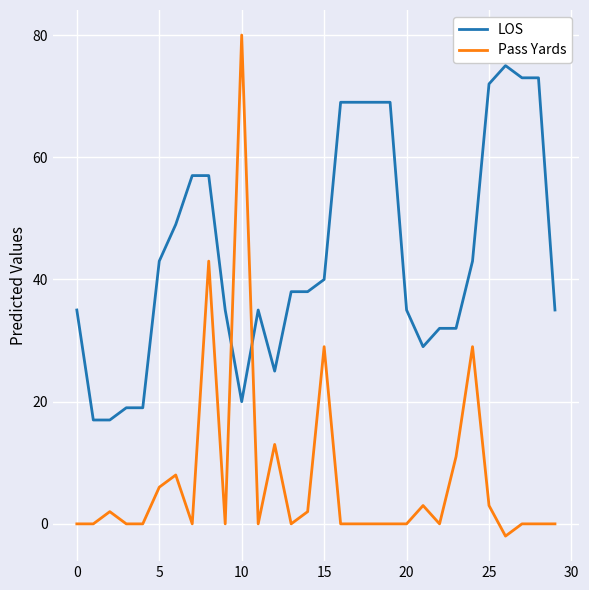

Which series has the largest total across all categories?

LOS